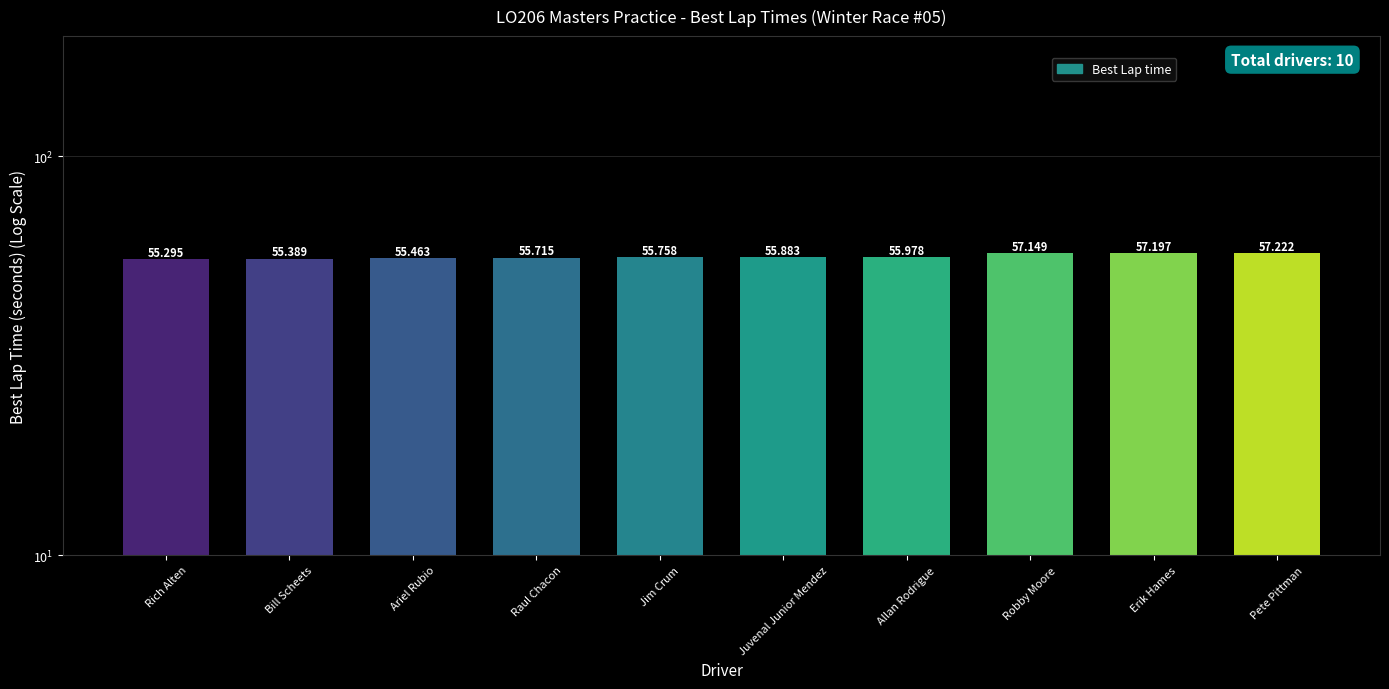

List the labels in order of value, largest first.

Pete Pittman, Erik Hames, Robby Moore, Allan Rodrigue, Juvenal Junior Mendez, Jim Crum, Raul Chacon, Ariel Rubio, Bill Scheets, Rich Alten